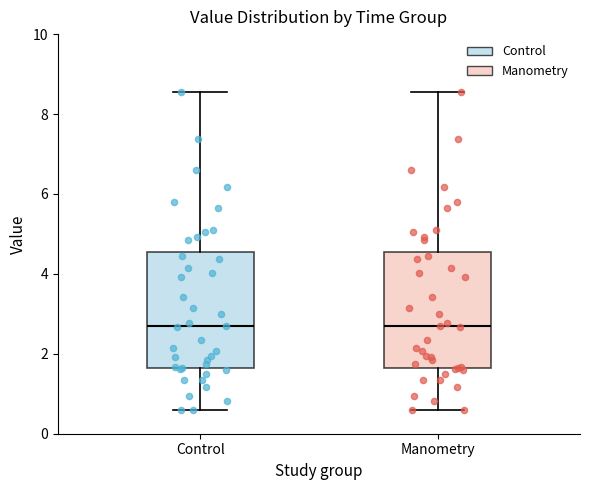

Reading left to right, transcribe this box plot: for each box, give where its median line is, the range the box spans, and where its two whiskers end, as read against the y-axis. The values are not printed on the chart, so give them approximately, as read against the axis.

Control: median 2.6, box 1.6 to 4.6, whiskers 0.6 to 8.6
Manometry: median 2.6, box 1.6 to 4.6, whiskers 0.6 to 8.6